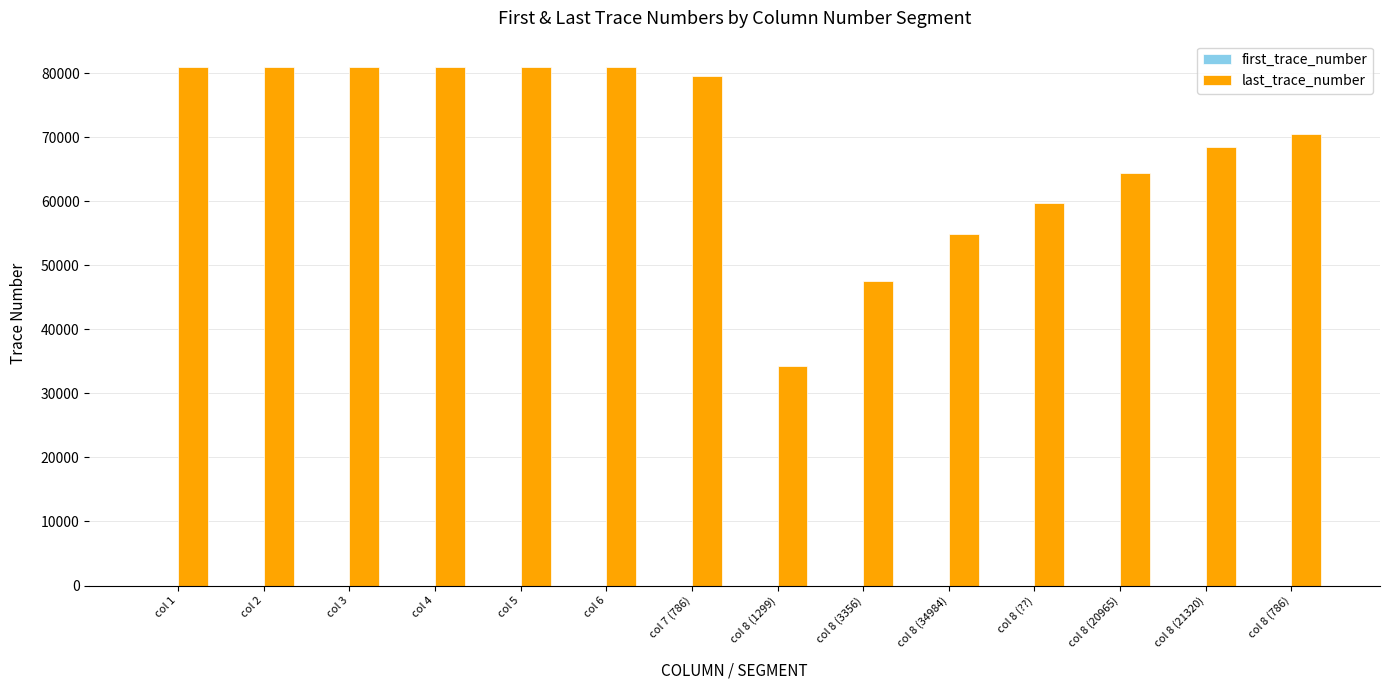

Count the number of data series in this chart.

2